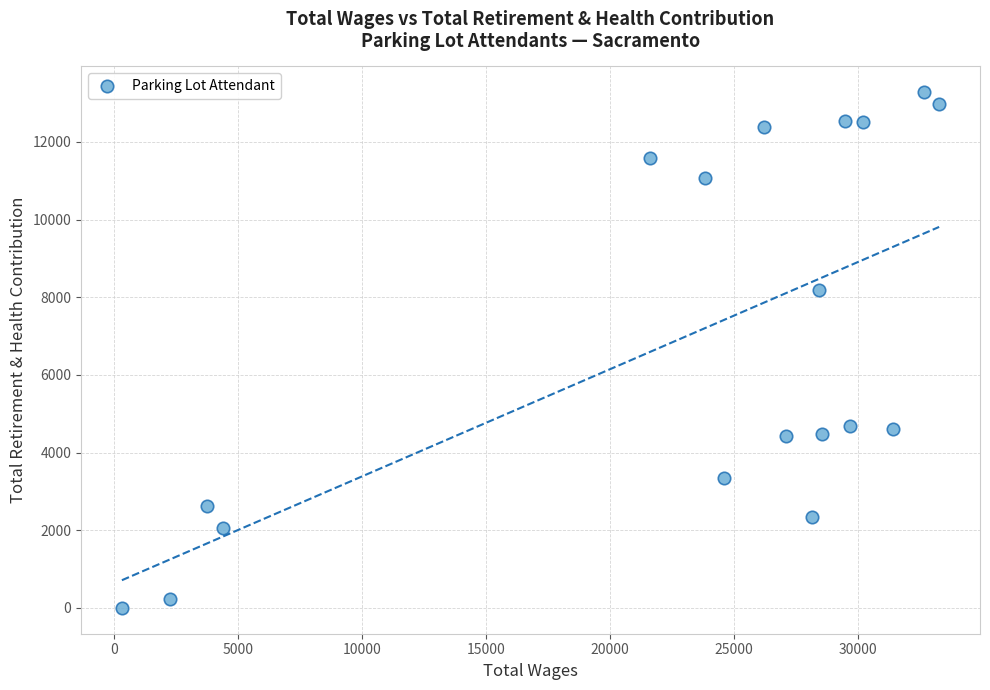

What is the range of Y values (max minus min)?

13278